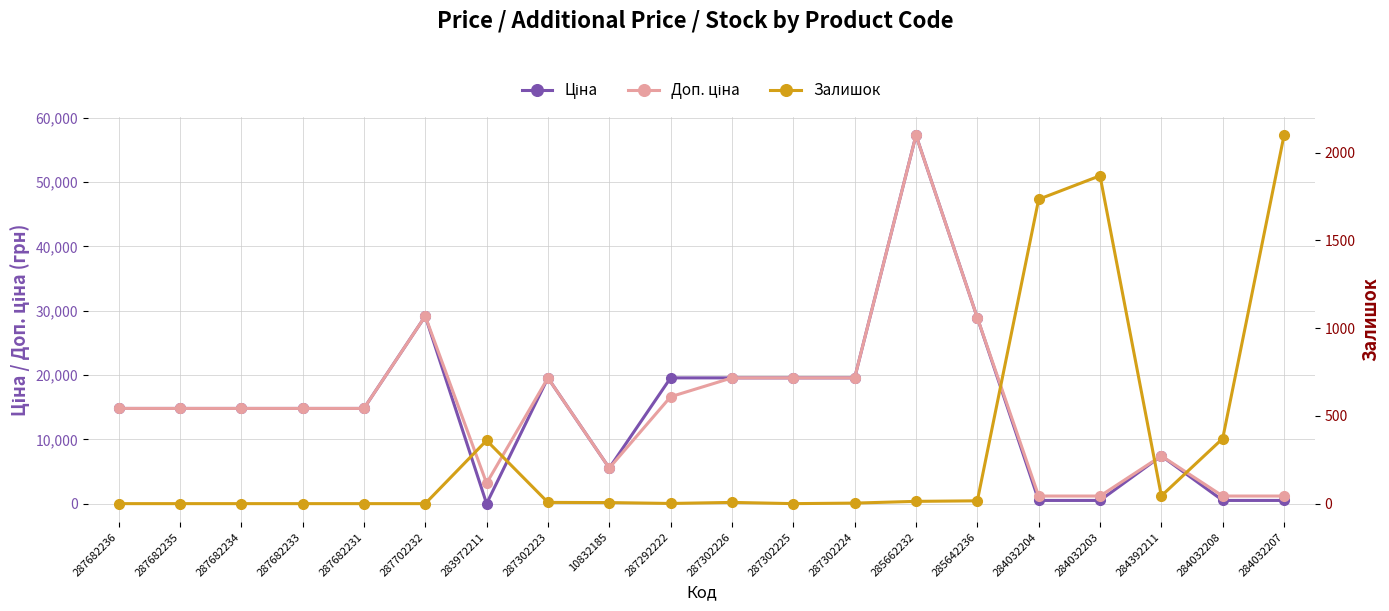

How many times do Залишок and Доп. ціна cross each other?

3